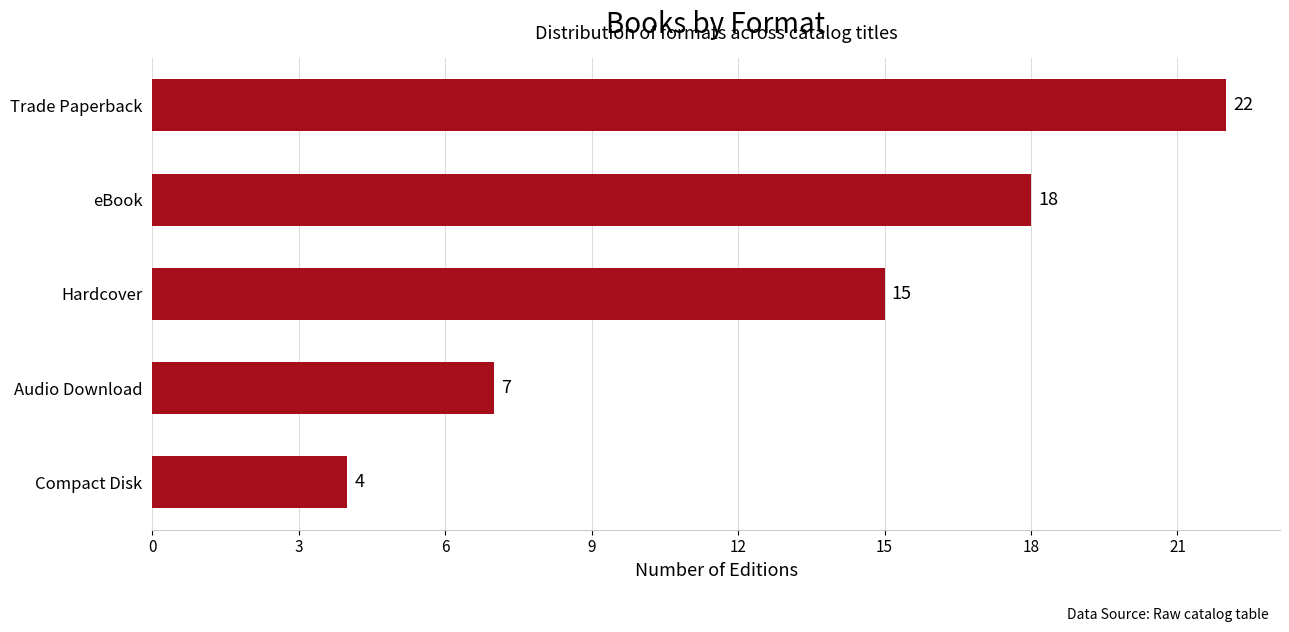

Where is the data nearest to the value 13?

Hardcover